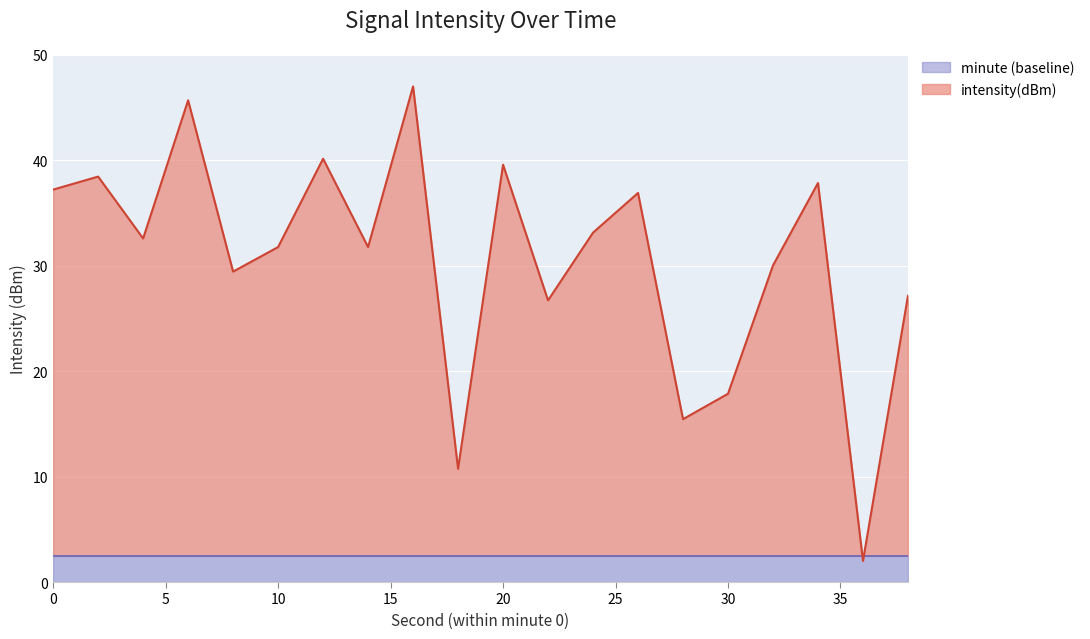

List the labels in order of value, smallest first.

36, 18, 28, 30, 22, 38, 8, 32, 14, 10, 4, 24, 26, 0, 34, 2, 20, 12, 6, 16